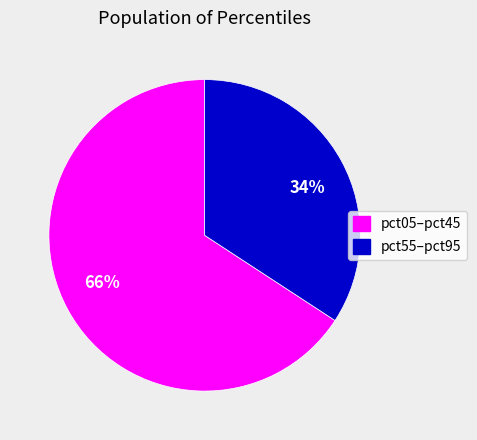

Count the number of slices in the pie.

2